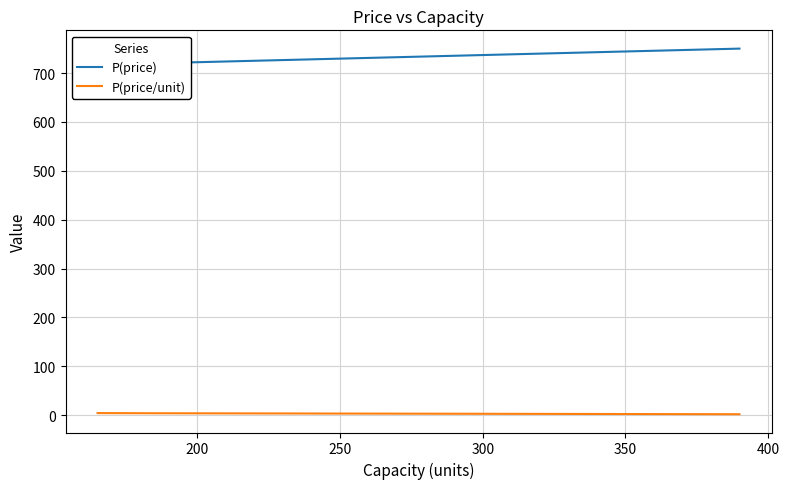

How many values in the P(price/unit) series exceed 3?

2